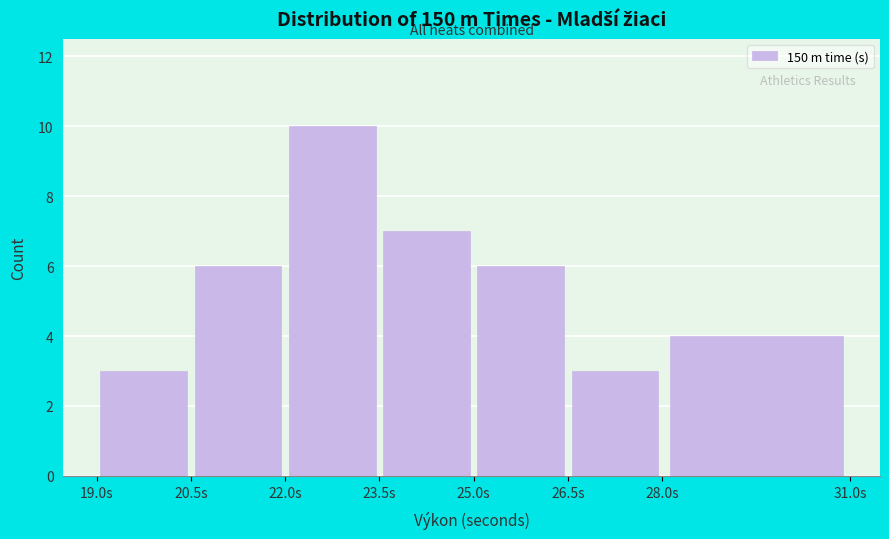

Which range on the x-axis has the tallest bar?

22.0 to 23.5